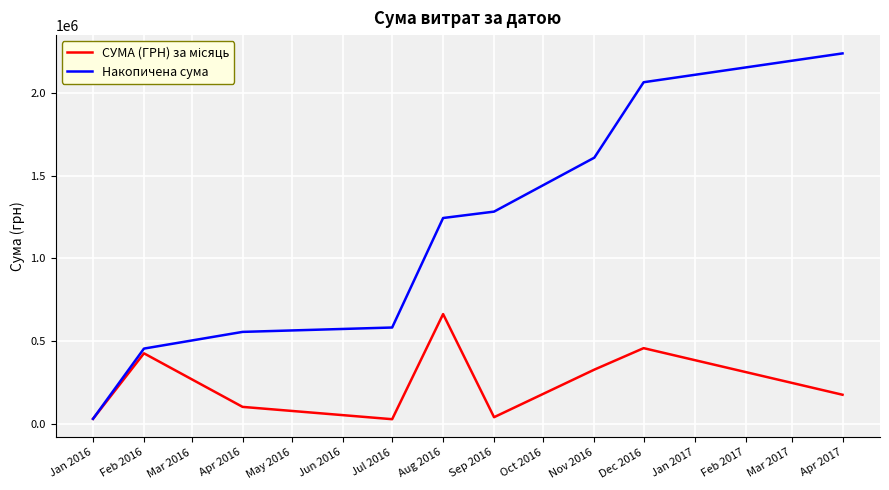

What is the total value across all series at Apr 2017?

2415895.4